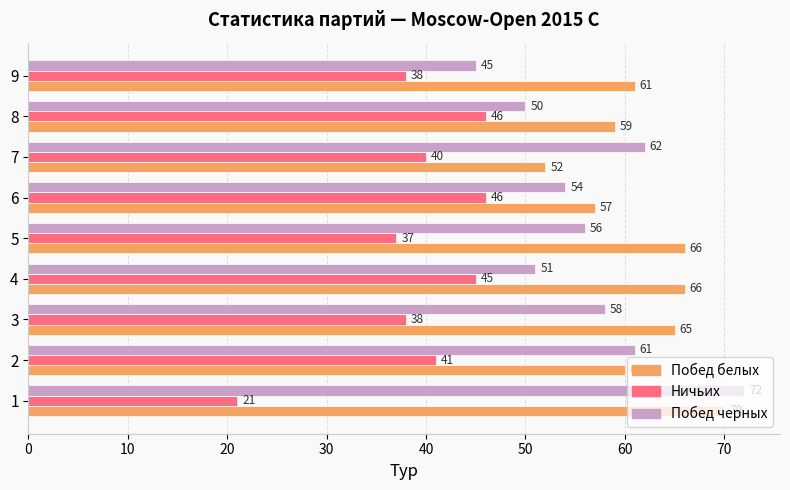

Is it true that Побед черных equals 51 at 4?

True